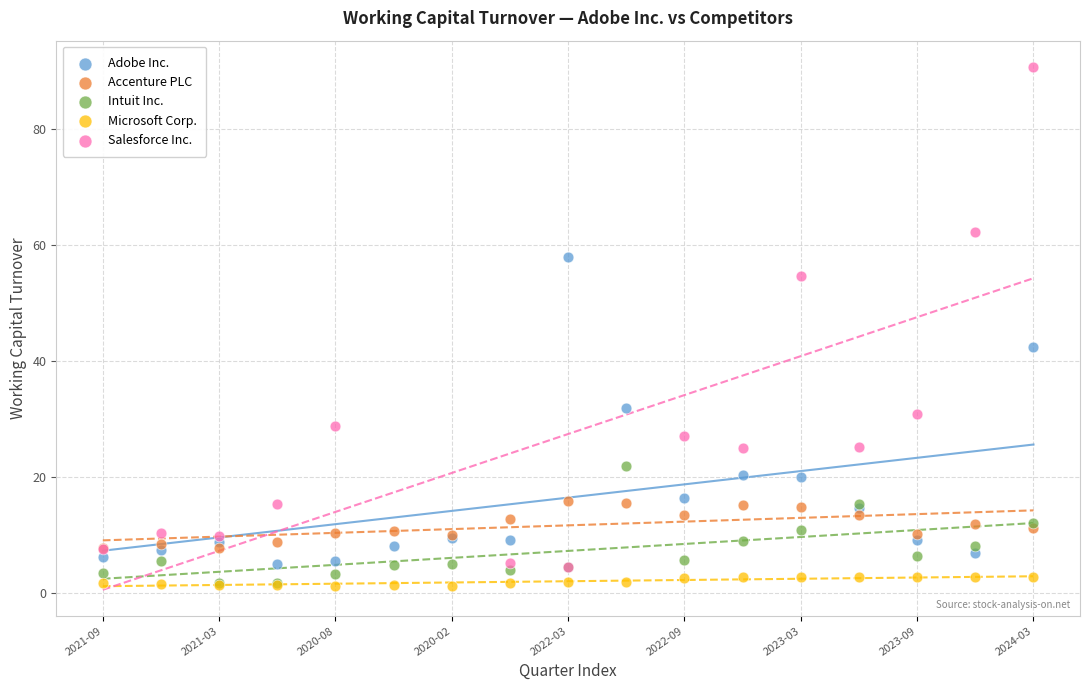

What are all the series names shown in the legend?

Adobe Inc., Accenture PLC, Intuit Inc., Microsoft Corp., Salesforce Inc.